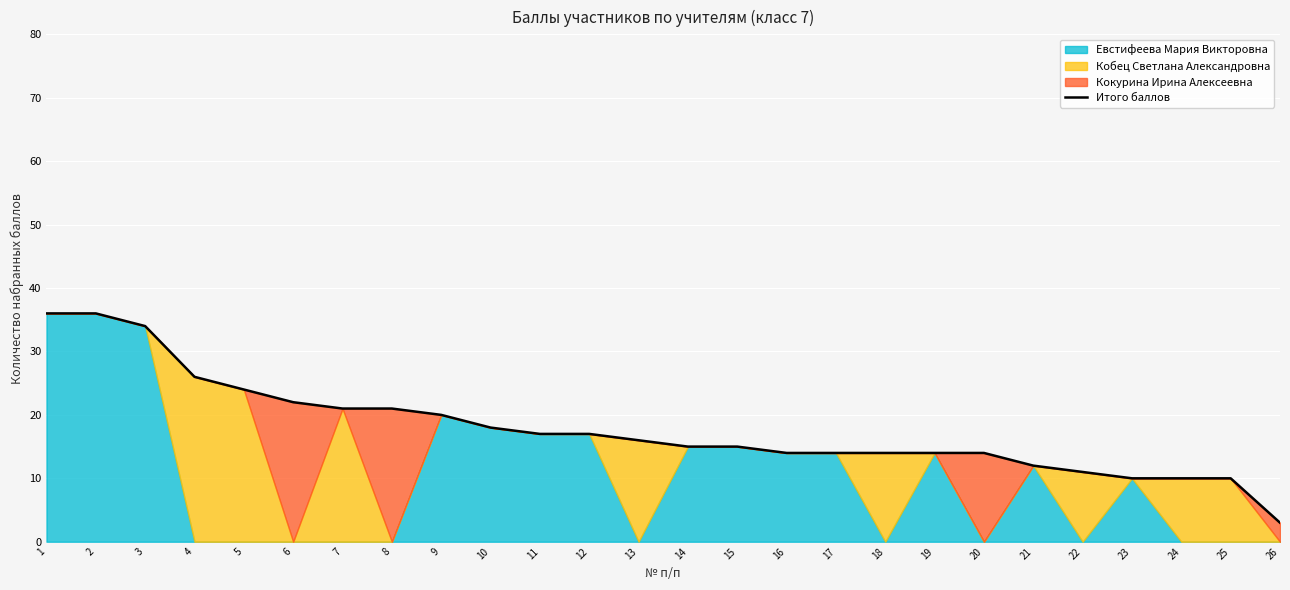

Approximately how many times larger is the value at 19 compared to 9?

0.7